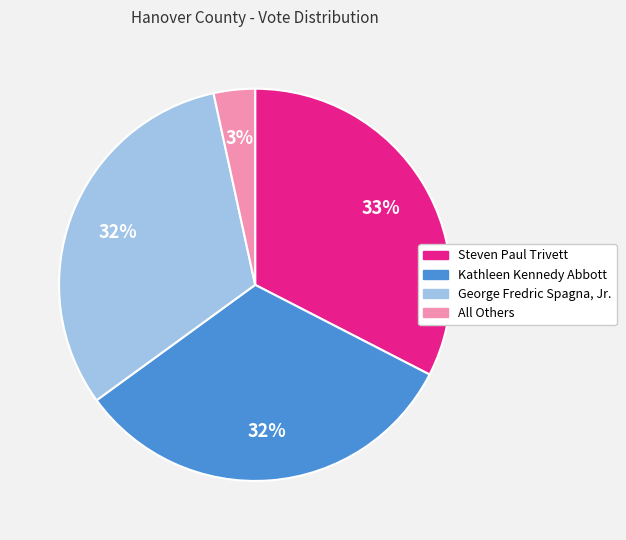

To the nearest percent, what is the combined percentage of All Others and George Fredric Spagna, Jr.?

35%